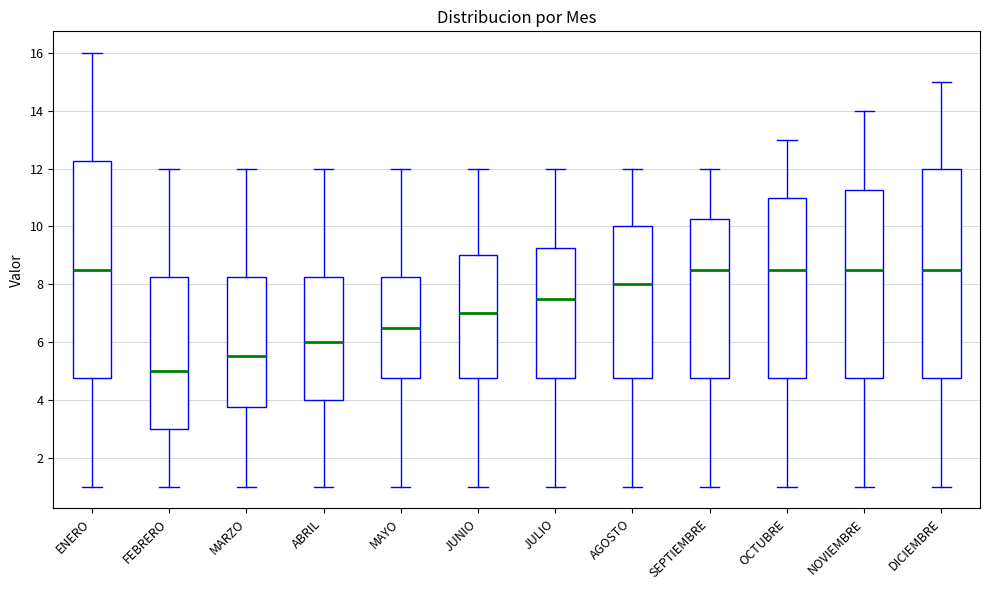

Reading left to right, transcribe this box plot: for each box, give where its median line is, the range the box spans, and where its two whiskers end, as read against the y-axis. The values are not printed on the chart, so give them approximately, as read against the axis.

ENERO: median 8.6, box 4.8 to 12.2, whiskers 1.0 to 16.0
FEBRERO: median 5.0, box 3.0 to 8.2, whiskers 1.0 to 12.0
MARZO: median 5.6, box 3.8 to 8.2, whiskers 1.0 to 12.0
ABRIL: median 6.0, box 4.0 to 8.2, whiskers 1.0 to 12.0
MAYO: median 6.6, box 4.8 to 8.2, whiskers 1.0 to 12.0
JUNIO: median 7.0, box 4.8 to 9.0, whiskers 1.0 to 12.0
JULIO: median 7.6, box 4.8 to 9.2, whiskers 1.0 to 12.0
AGOSTO: median 8.0, box 4.8 to 10.0, whiskers 1.0 to 12.0
SEPTIEMBRE: median 8.6, box 4.8 to 10.2, whiskers 1.0 to 12.0
OCTUBRE: median 8.6, box 4.8 to 11.0, whiskers 1.0 to 13.0
NOVIEMBRE: median 8.6, box 4.8 to 11.2, whiskers 1.0 to 14.0
DICIEMBRE: median 8.6, box 4.8 to 12.0, whiskers 1.0 to 15.0